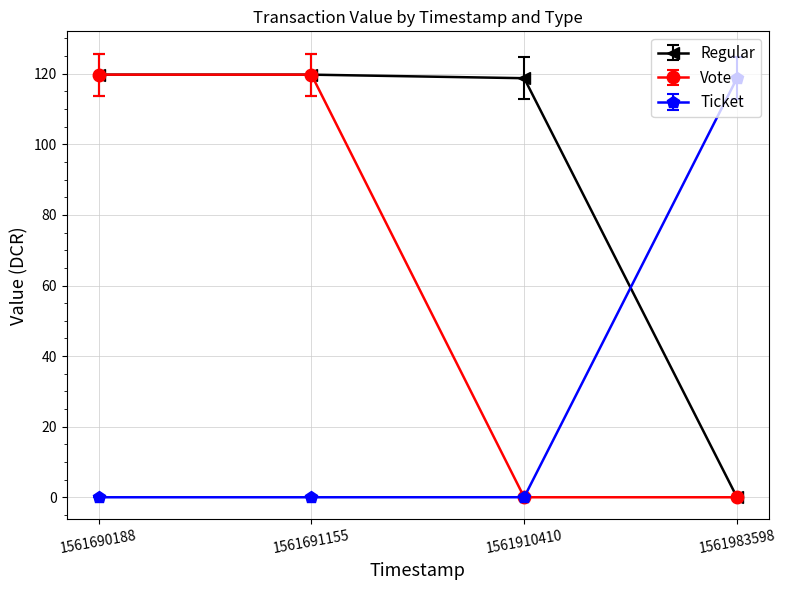

What is the total value across all series at 1561910410?

118.8